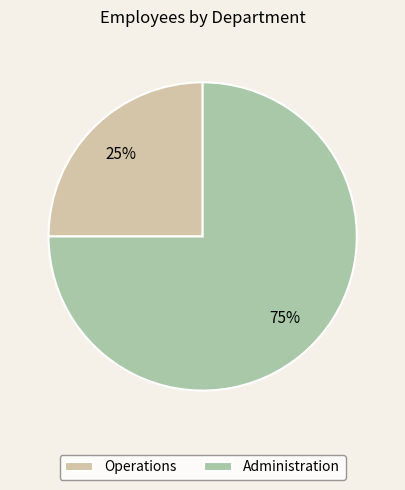

Which slice is the smallest?

Operations